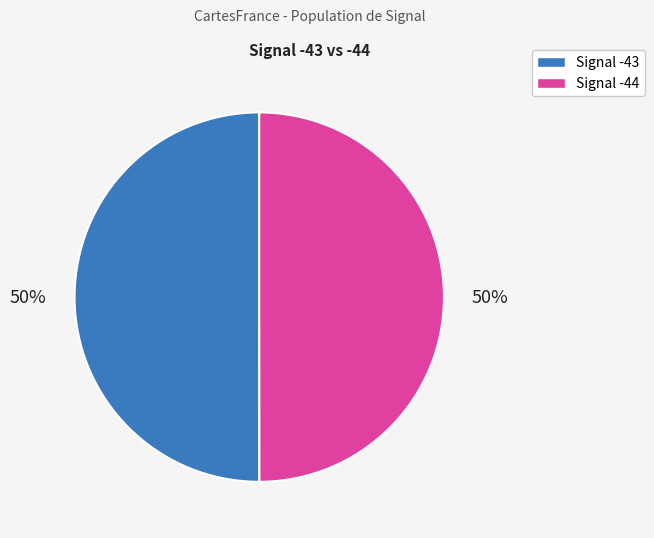

To the nearest percent, what is the average slice percentage?

50%